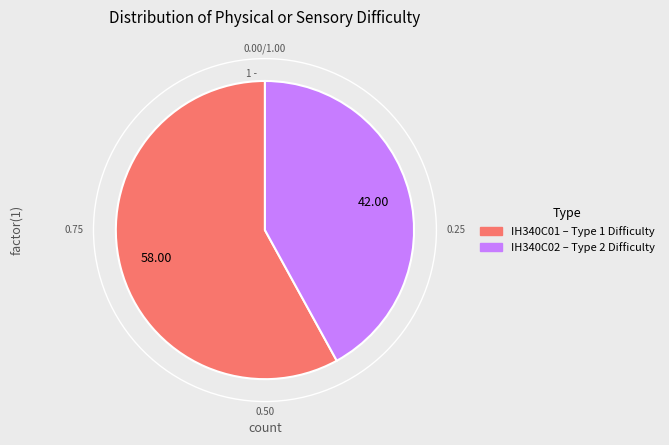

Which slice represents more than half of the pie?

IH340C01